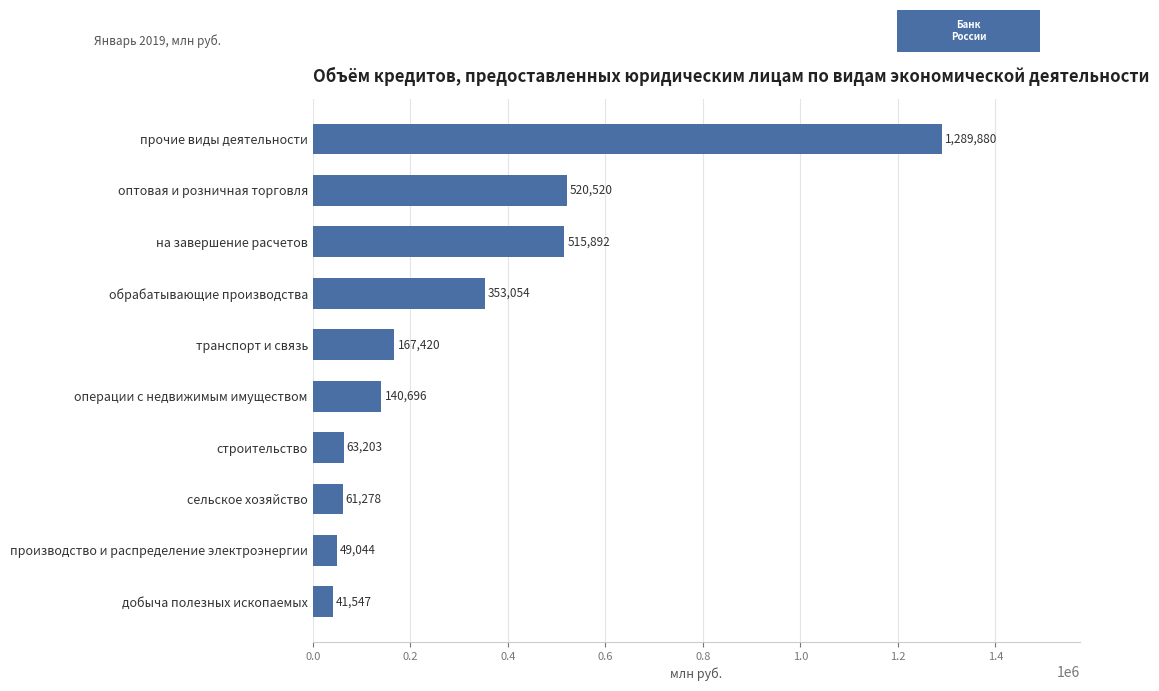

What is the label of the 3rd bar from the top?

на завершение расчетов